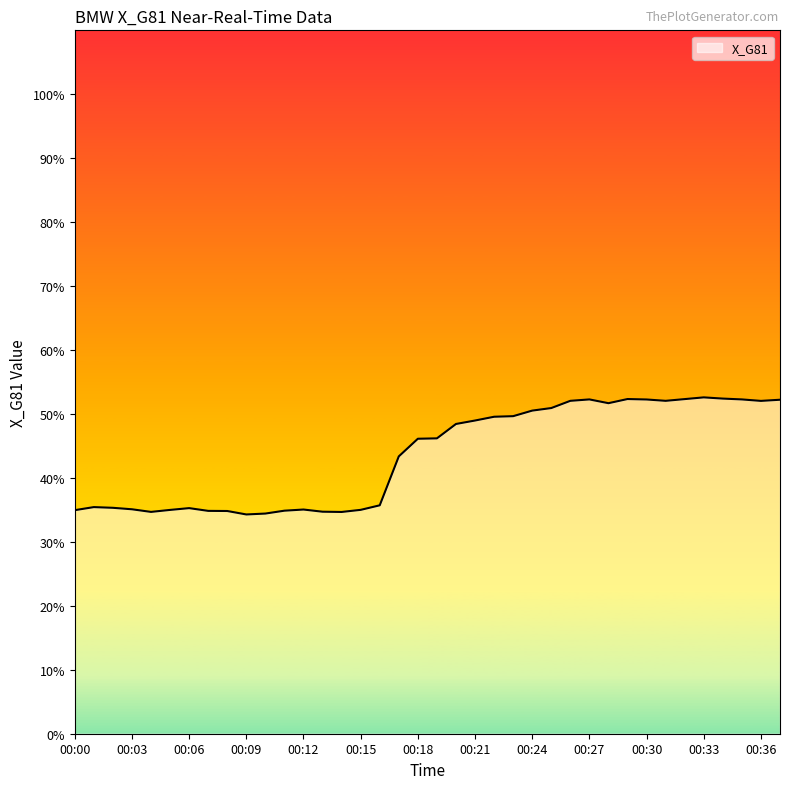

What is the smallest value displayed?

34.3